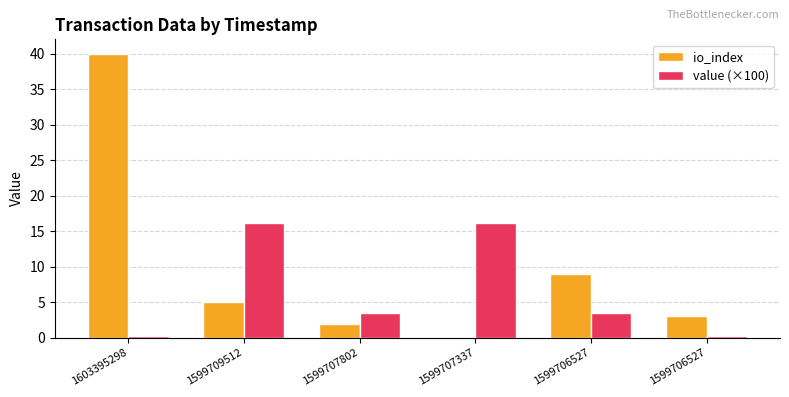

Is the value of value (×100) at 1599709512 greater than the value of io_index at 1599706527?

Yes